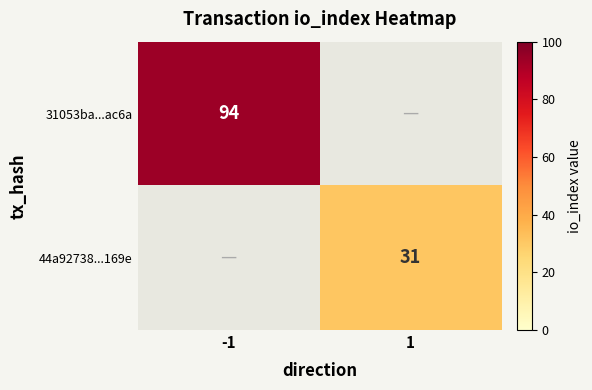

What is the greatest value displayed?

94.0